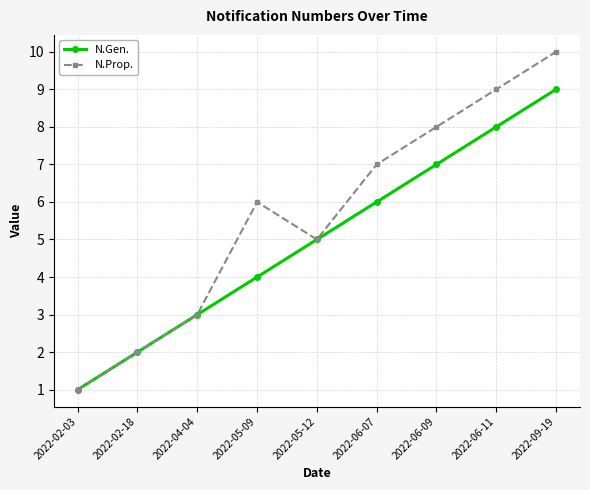

The N.Prop. series shows 1 at 2022-04-04. True or false?

False